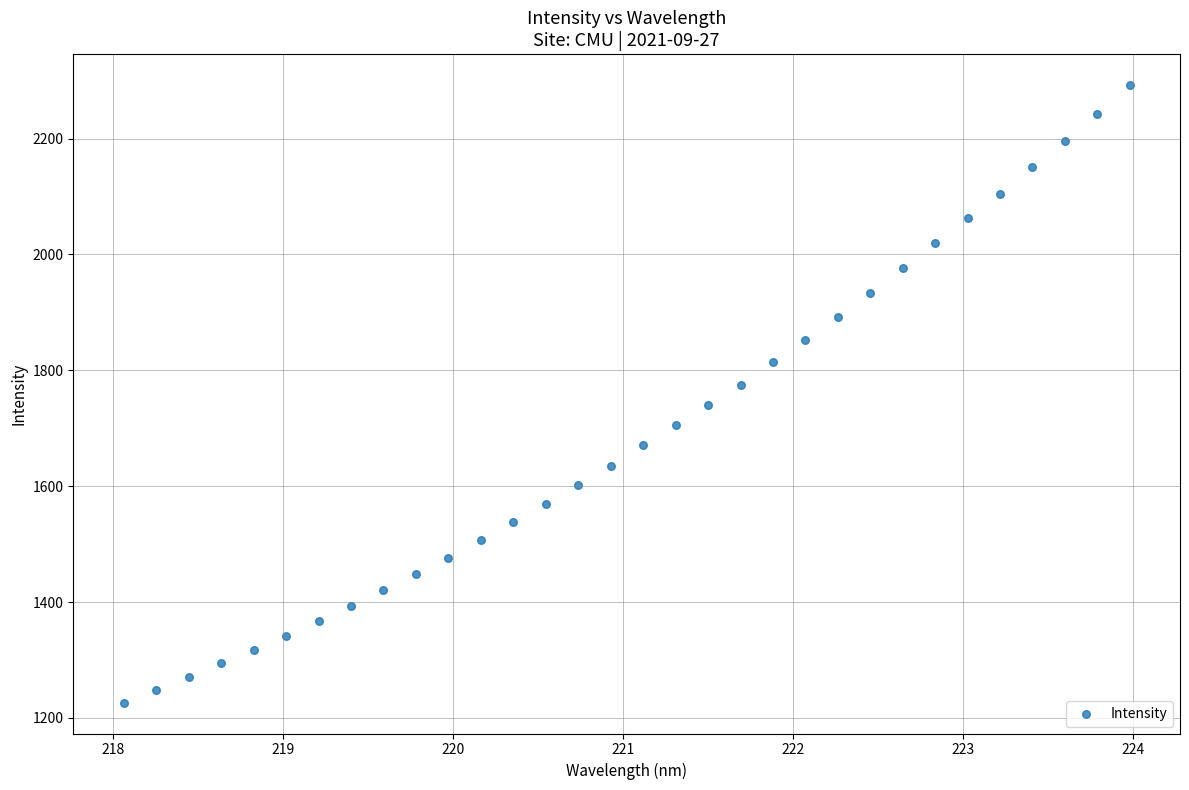

What is the range of Y values (max minus min)?

1065.9